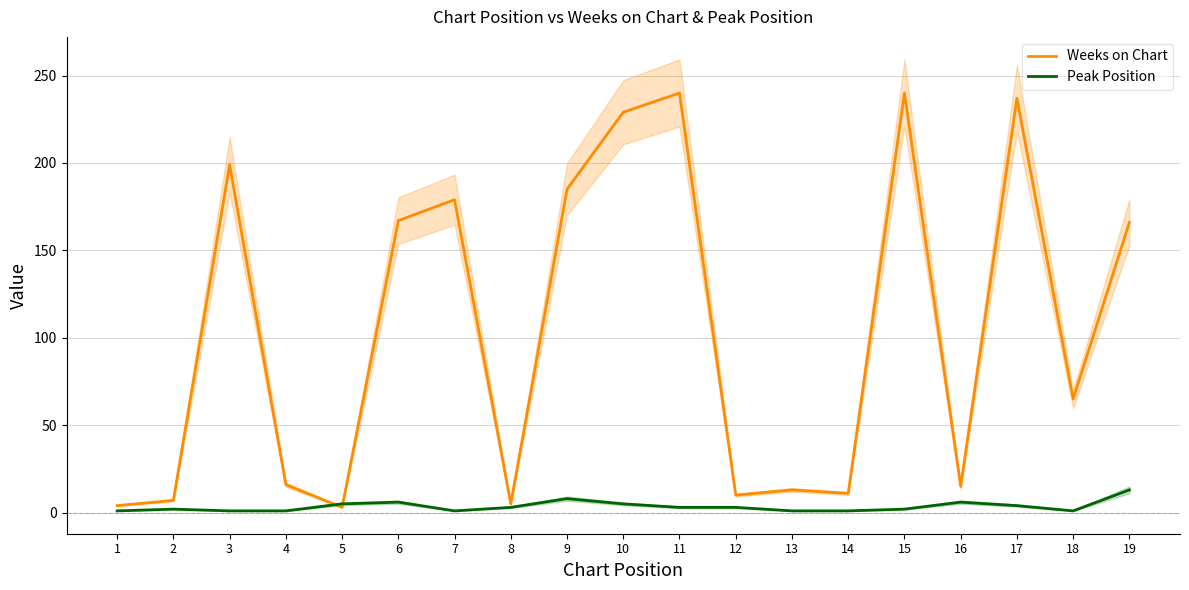

Count the number of data series in this chart.

2